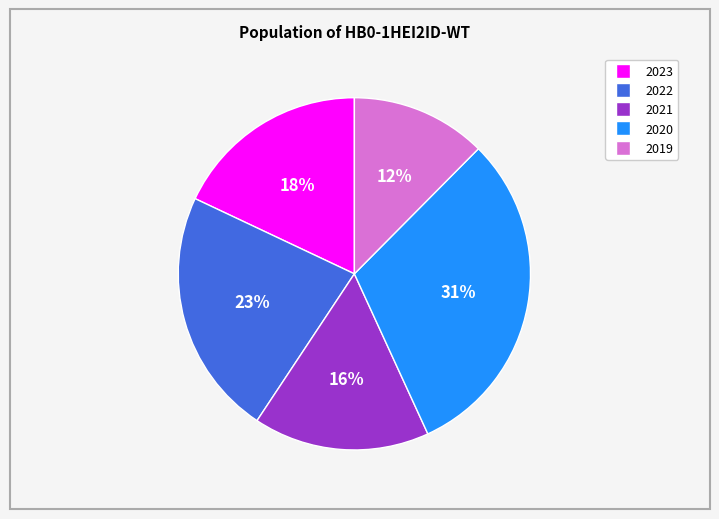

True or false: 2021 accounts for 9% of the total.

False